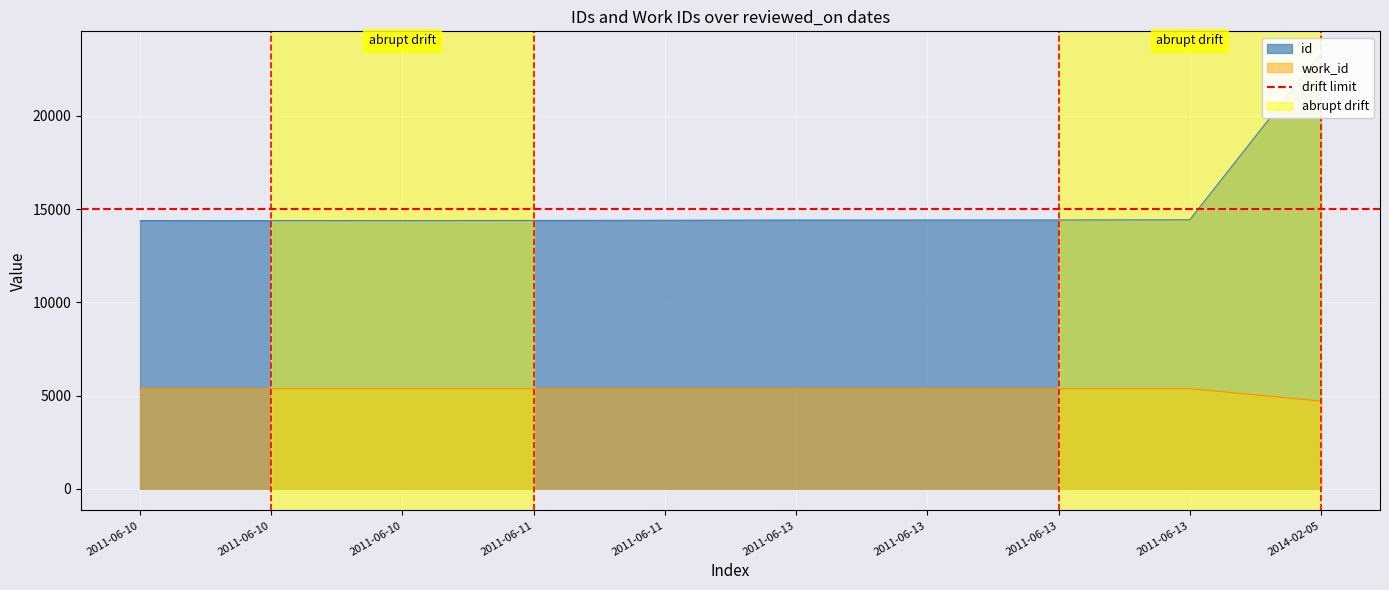

What is the total value across all series at 2014-02-05?

28074